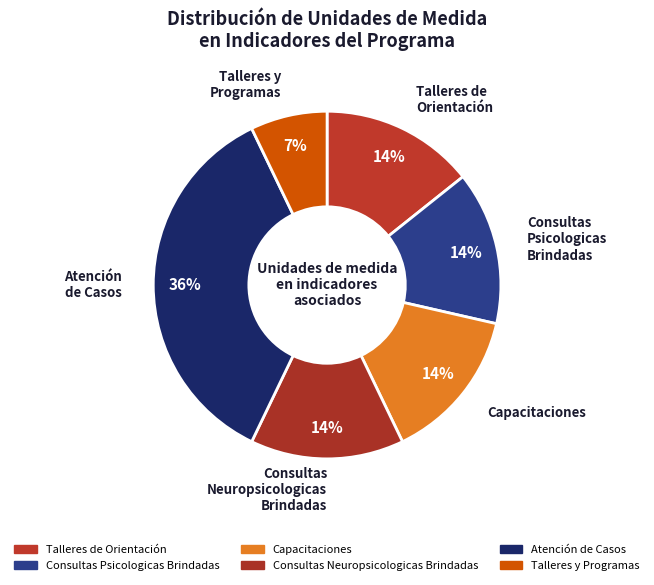

How many slices are in this pie chart?

6